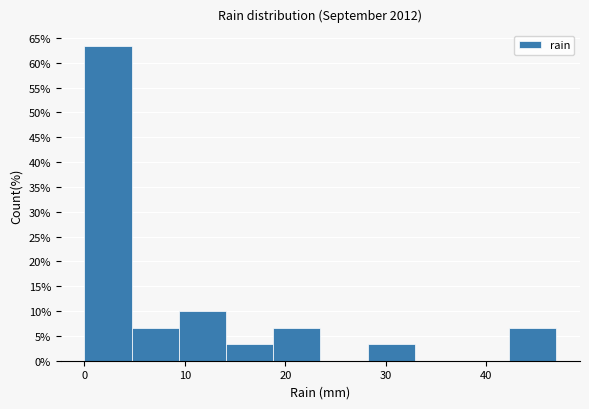

Which range on the x-axis has the tallest bar?

0.0 to 4.7